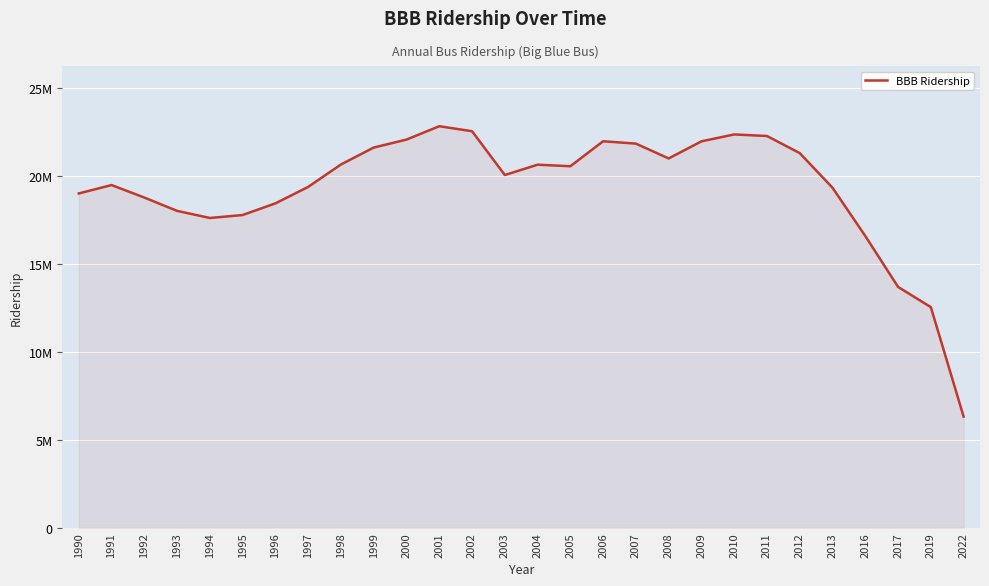

Does the chart display data point markers on the line(s)?

No